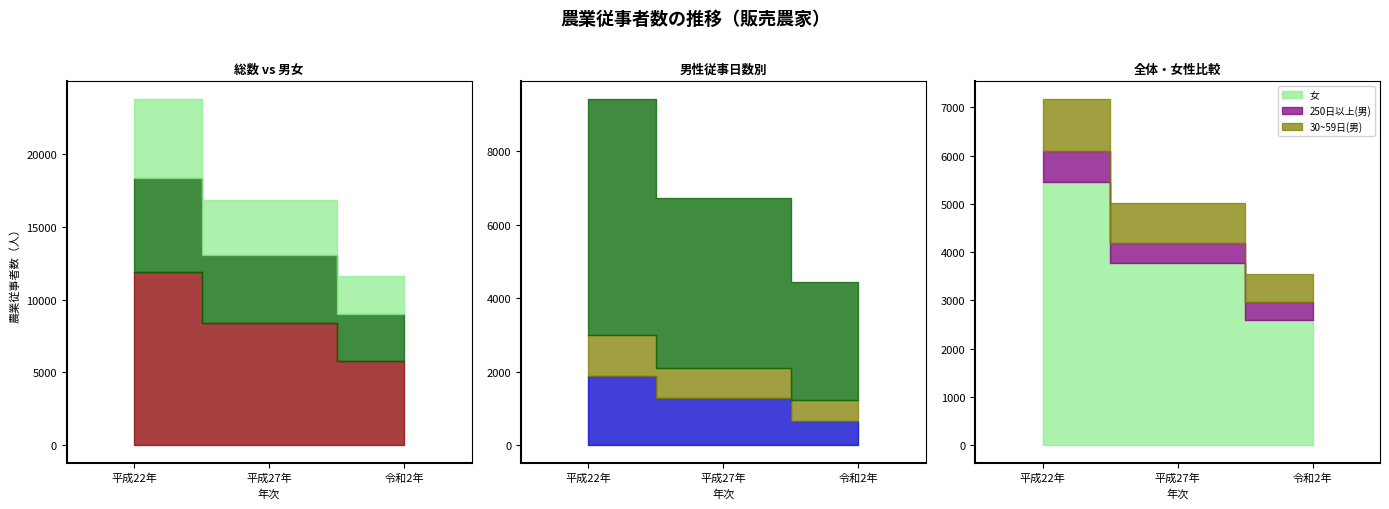

What is the total value across all series at 平成27年?

19354